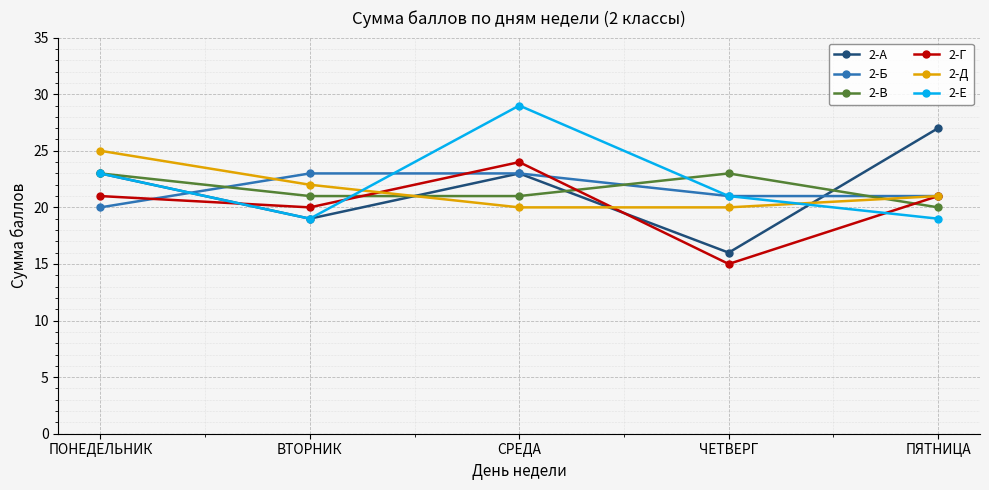

What position from the right is ПОНЕДЕЛЬНИК?

5